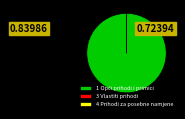

Is there any slice that represents more than half of the pie?

Yes